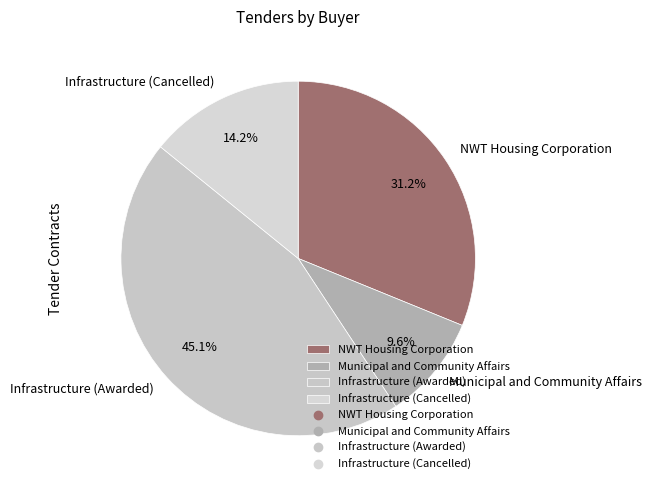

What portion of the pie excludes Infrastructure (Awarded)?

54.9%